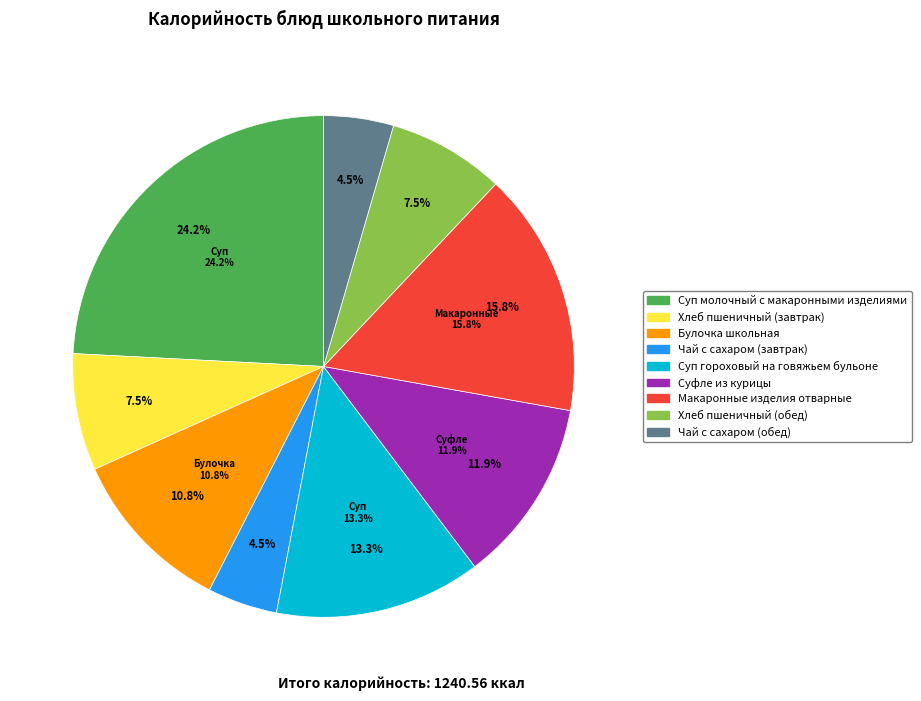

Rank the categories by value from highest to lowest.

Суп молочный с макаронными изделиями, Макаронные изделия отварные, Суп гороховый на говяжьем бульоне, Суфле из курицы, Булочка школьная, Хлеб пшеничный (завтрак), Хлеб пшеничный (обед), Чай с сахаром (завтрак), Чай с сахаром (обед)